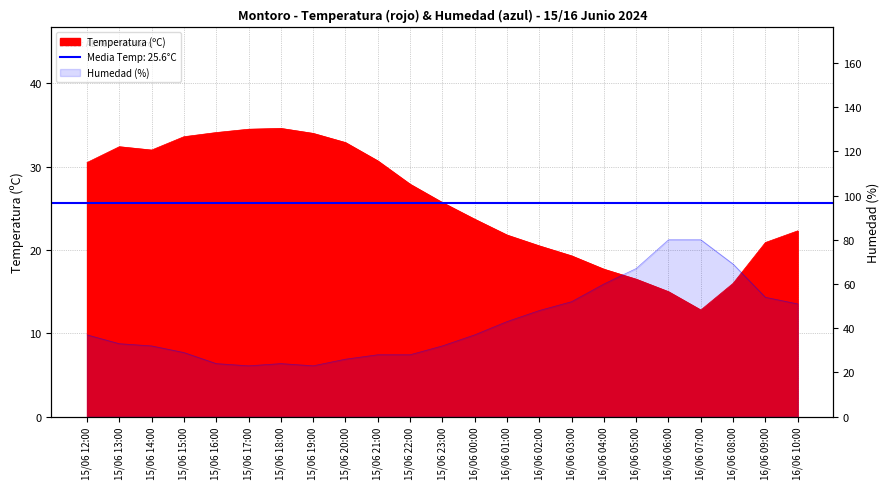

What is the total value across all series at 16/06 00:00?

60.7